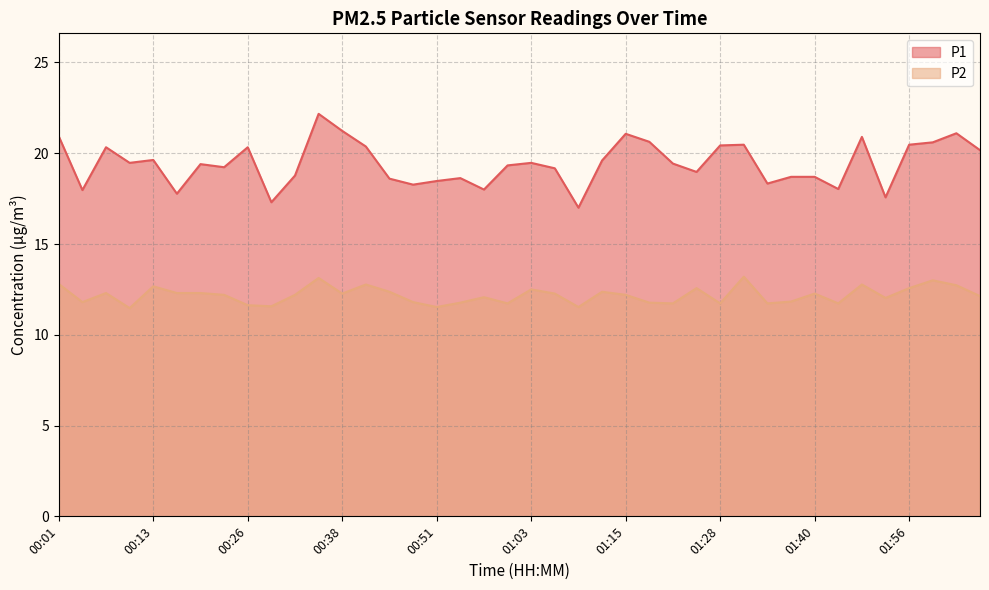

What is the highest value of the P1 series?

22.2